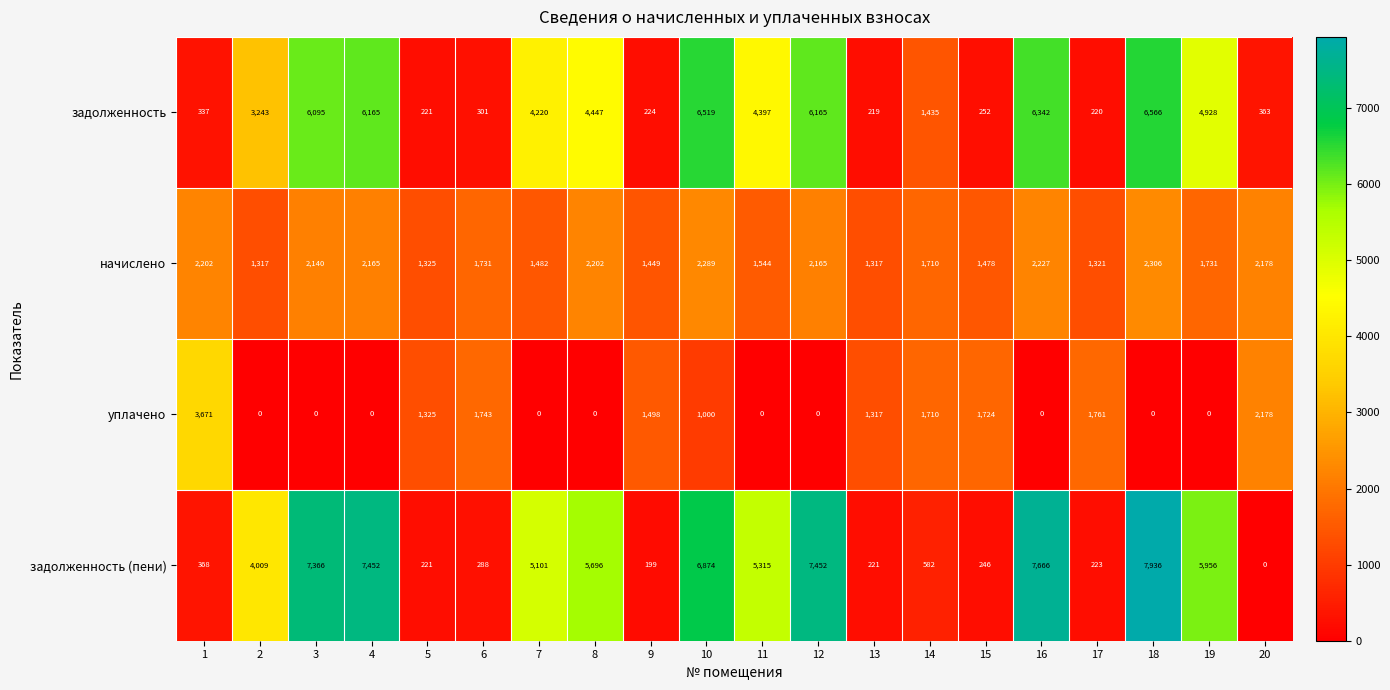

What is the difference between the maximum and minimum values in the задолженность (пени) series?

7936